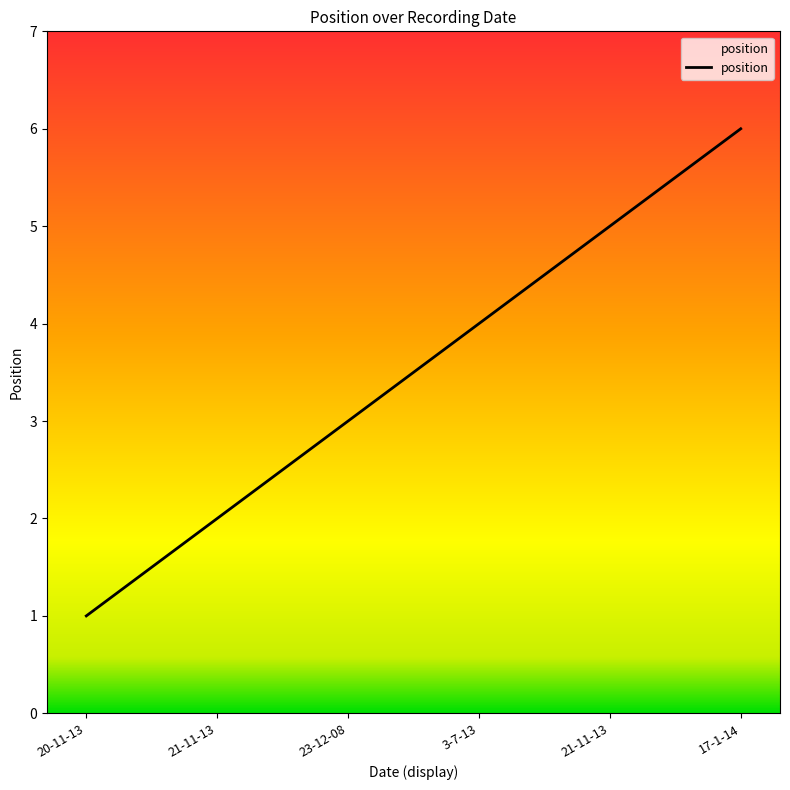

Rank the categories by value from lowest to highest.

20-11-13, 21-11-13, 23-12-08, 3-7-13, 21-11-13, 17-1-14